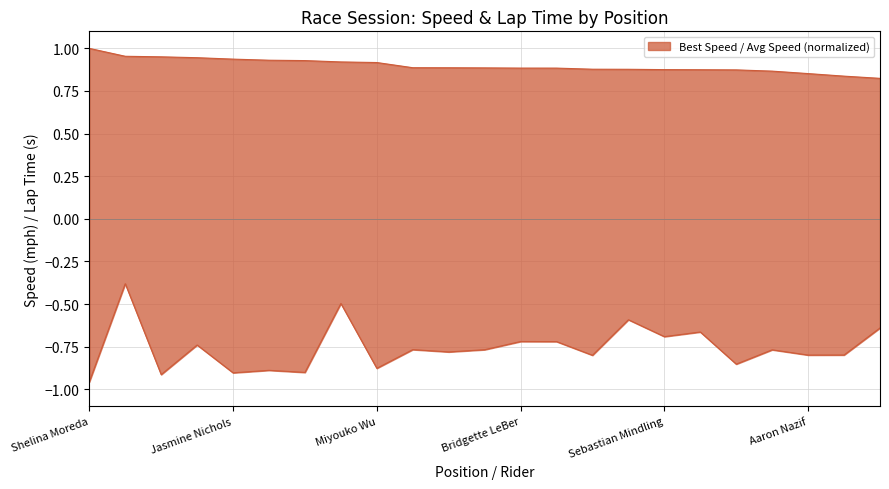

Reading left to right, extract all data points from this chart.

Best Lap time: Shelina Moreda=1.0	Eric Loera=1.0	Aj Shipley=1.0	Carlo Manalo=0.9	Jasmine Nichols=0.9	Robin Dervin=0.9	Jason Lonn=0.9	Christian Maronian=0.9	Miyouko Wu=0.9	Jeremiah Martin=0.9	Andrew Gray=0.9	Soua Yang=0.9	Bridgette LeBer=0.9	Guadalupe Vega=0.9	Thomas Dorsey=0.9	Frank Sindermann=0.9	Sebastian Mindling=0.9	Michael Butler=0.9	Nick Lambert=0.9	Rick Redick=0.9	Aaron Nazif=0.9	Dustin Ratisseau=0.8	Steven McNeely=0.8
Average Speed: Shelina Moreda=-1.0	Eric Loera=-0.4	Aj Shipley=-0.9	Carlo Manalo=-0.7	Jasmine Nichols=-0.9	Robin Dervin=-0.9	Jason Lonn=-0.9	Christian Maronian=-0.5	Miyouko Wu=-0.9	Jeremiah Martin=-0.8	Andrew Gray=-0.8	Soua Yang=-0.8	Bridgette LeBer=-0.7	Guadalupe Vega=-0.7	Thomas Dorsey=-0.8	Frank Sindermann=-0.6	Sebastian Mindling=-0.7	Michael Butler=-0.7	Nick Lambert=-0.9	Rick Redick=-0.8	Aaron Nazif=-0.8	Dustin Ratisseau=-0.8	Steven McNeely=-0.6